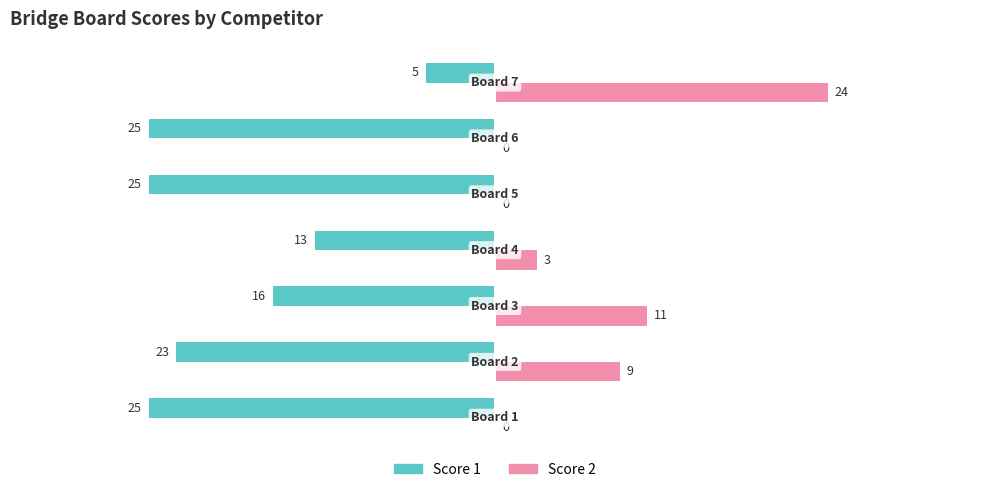

How many Score 1 values are between -25 and -13?

6